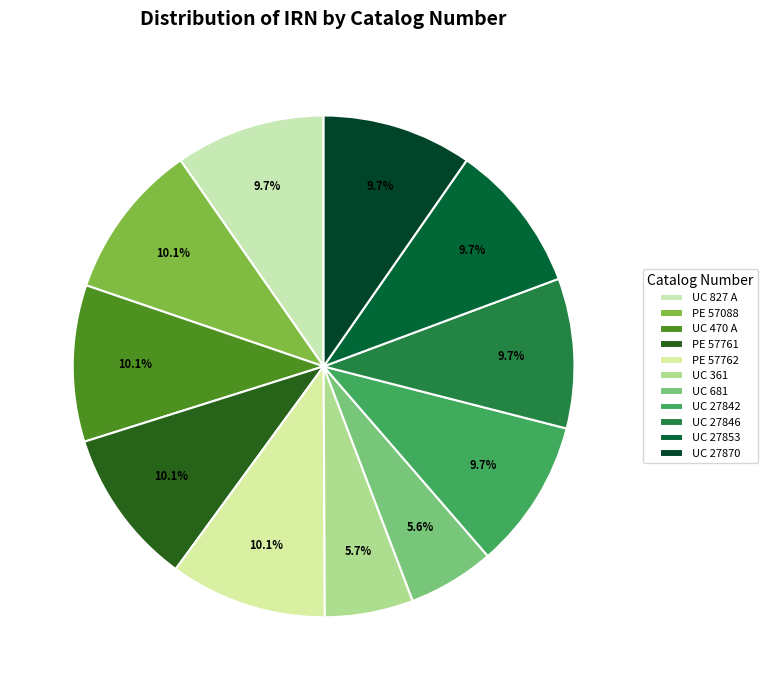

To the nearest percent, what percentage of the pie is UC 681?

6%